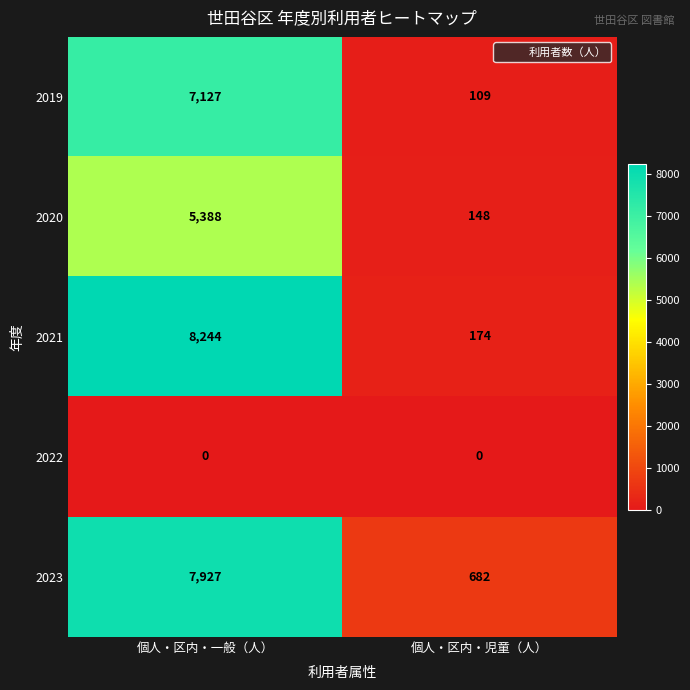

How many categories are shown in the chart?

2